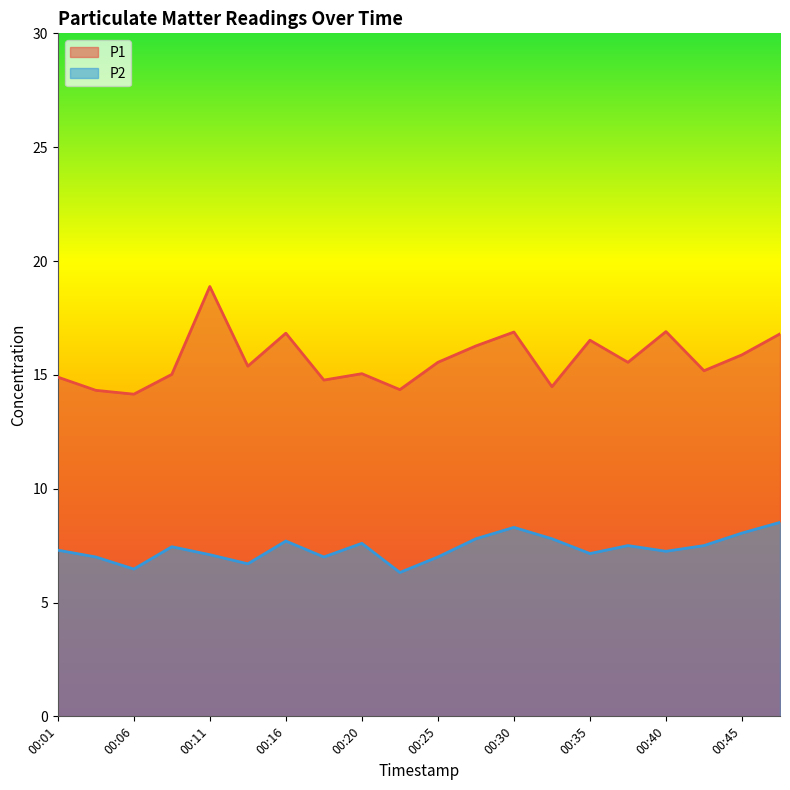

Rank the categories by P1 value from highest to lowest.

00:11, 00:40, 00:30, 00:16, 00:47, 00:35, 00:28, 00:45, 00:25, 00:38, 00:13, 00:42, 00:20, 00:08, 00:01, 00:18, 00:33, 00:23, 00:03, 00:06